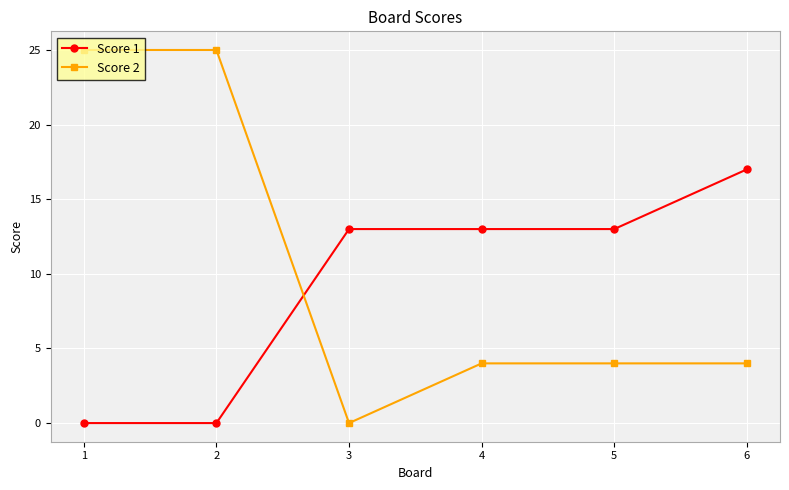

List the series in order of their peak value, lowest first.

Score 1, Score 2